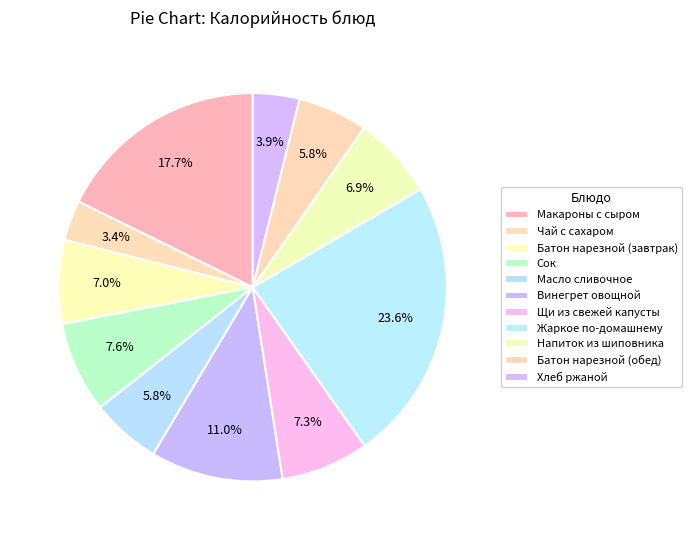

True or false: Масло сливочное accounts for 6% of the total.

True